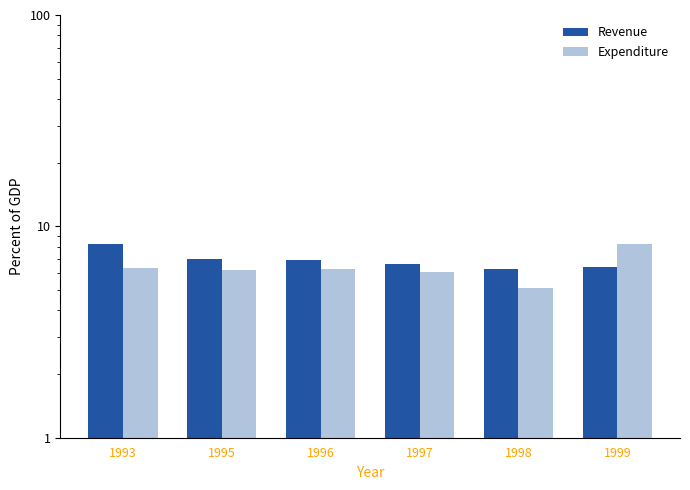

What is the difference between the maximum and second lowest values in the Revenue series?

1.8